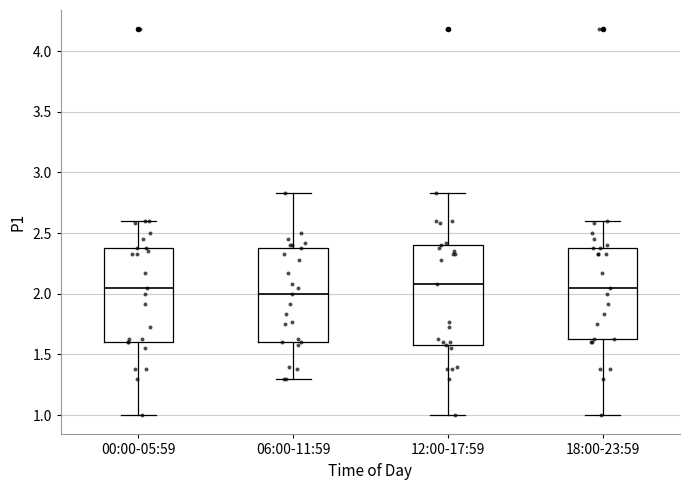

Reading left to right, transcribe this box plot: for each box, give where its median line is, the range the box spans, and where its two whiskers end, as read against the y-axis. The values are not printed on the chart, so give them approximately, as read against the axis.

00:00-05:59: median 2.05, box 1.60 to 2.40, whiskers 1.00 to 2.60
06:00-11:59: median 2.00, box 1.60 to 2.40, whiskers 1.30 to 2.85
12:00-17:59: median 2.10, box 1.60 to 2.40, whiskers 1.00 to 2.85
18:00-23:59: median 2.05, box 1.65 to 2.40, whiskers 1.00 to 2.60